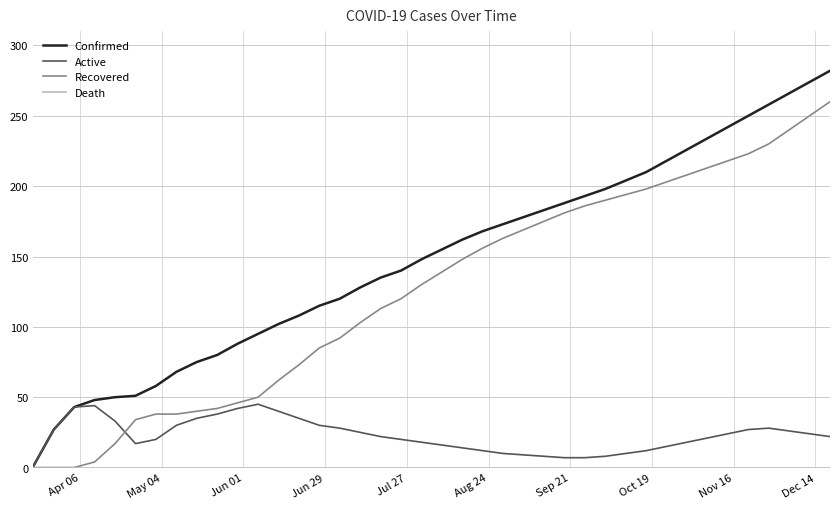

Which series has the largest range (max minus min)?

Confirmed